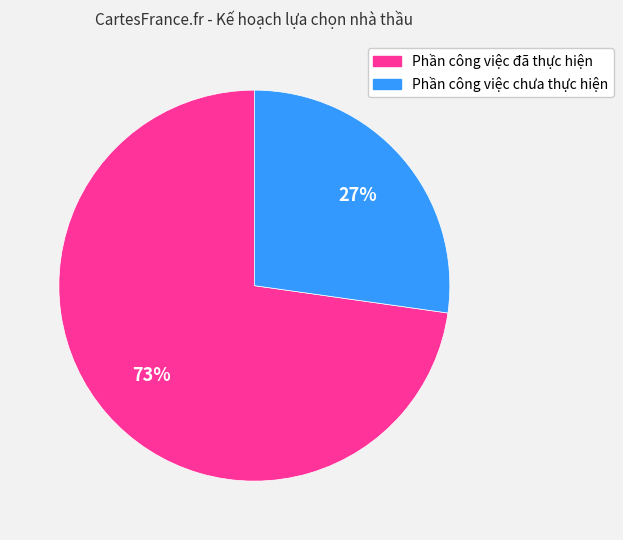

Does Phần công việc chưa thực hiện represent more than half of the total?

No